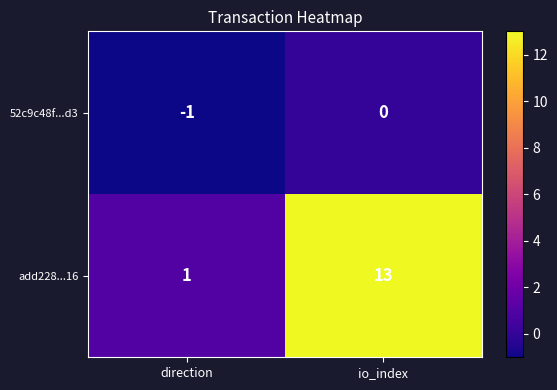

Reading left to right, transcribe all the data shown in this chart.

52c9c48f...d3: direction=-1	io_index=0
add228...16: direction=1	io_index=13